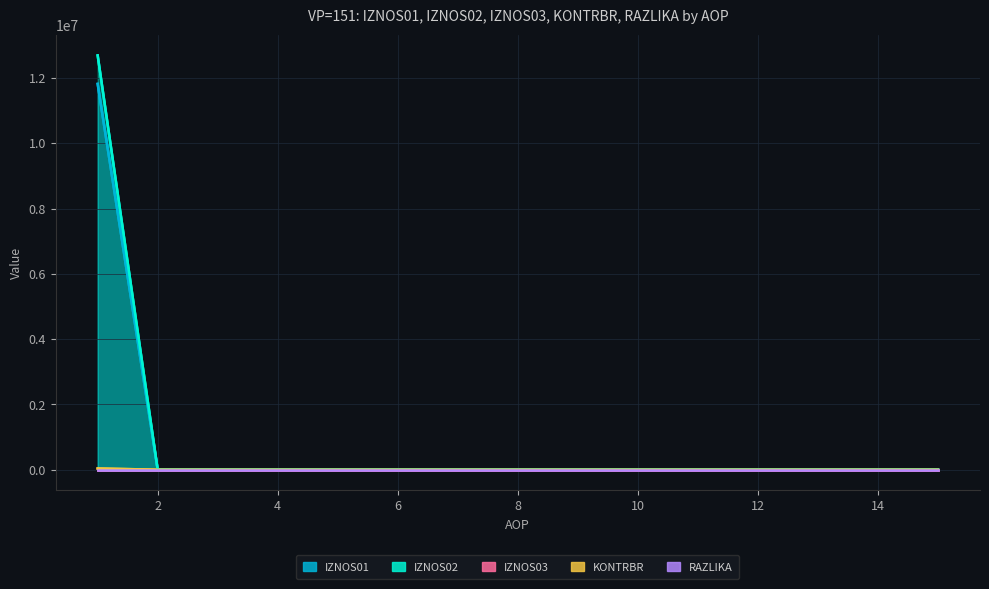

The value of IZNOS02 at 10 is -8854385.1. True or false?

False